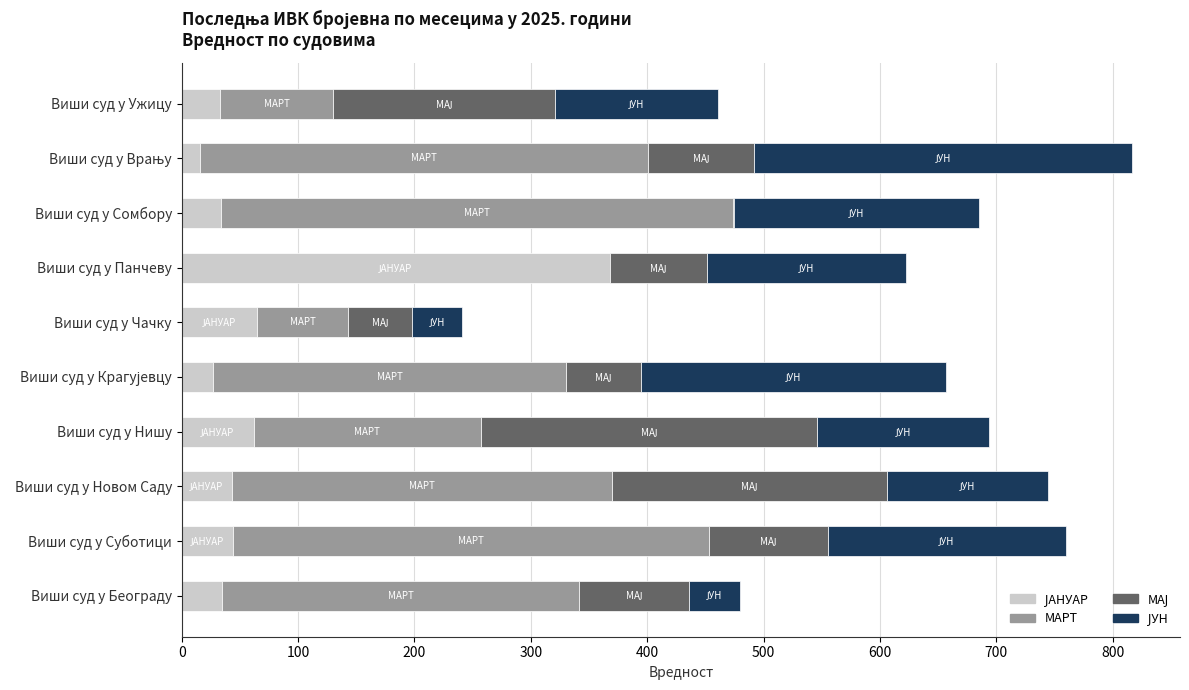

What is the value of the ЈУН bar at the 5th from the left?

262